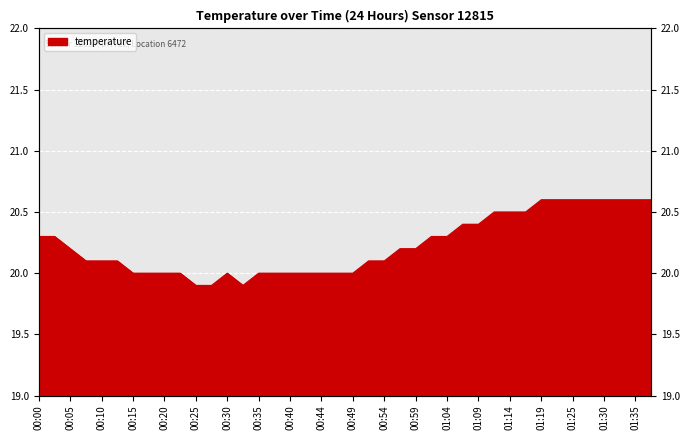

At which label does the data first exceed 20?

00:00